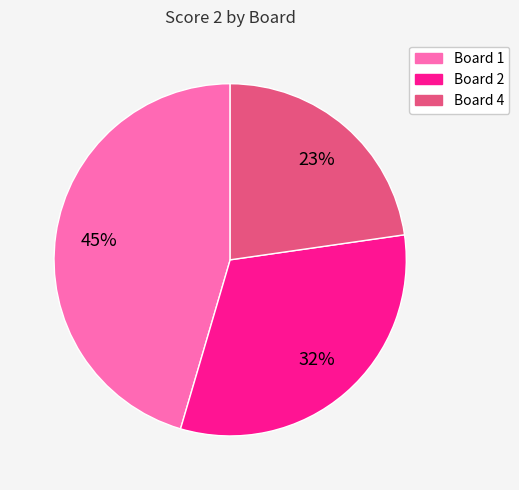

To the nearest percent, what is the average slice percentage?

33%